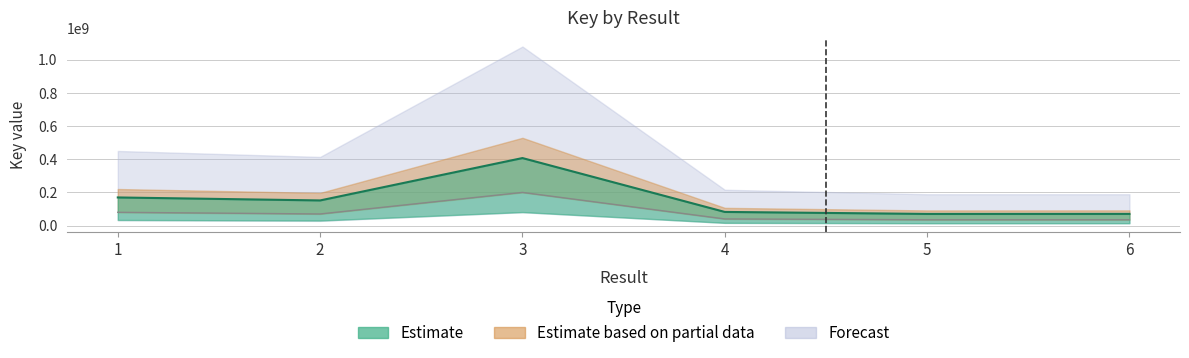

What is the difference between the maximum and minimum values?

337012338